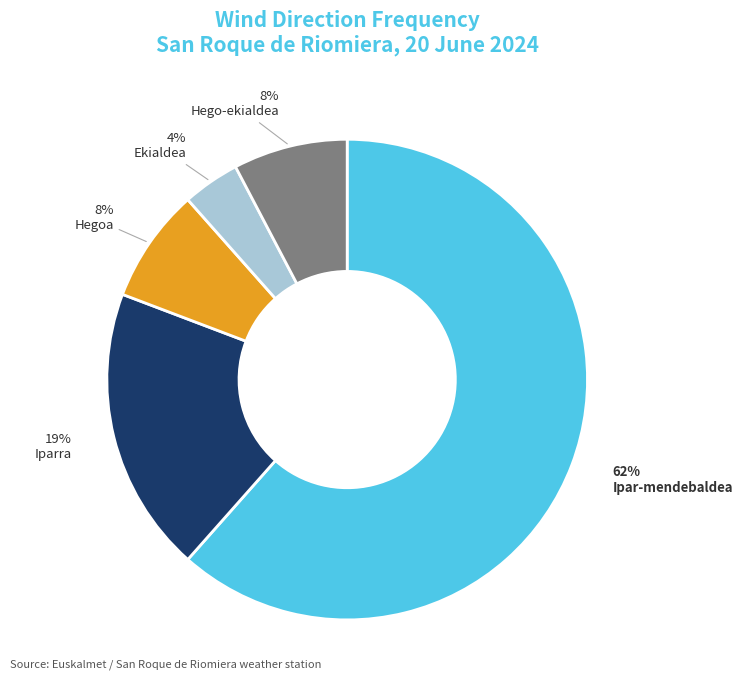

Is there any slice that represents more than half of the pie?

Yes